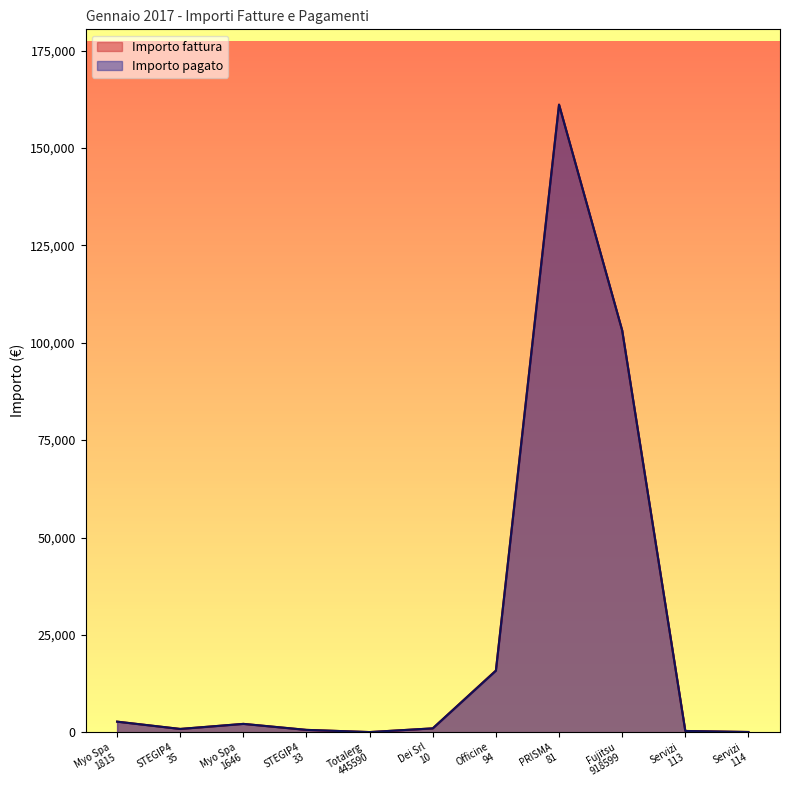

The value of Importo fattura at Officine
94 is 4030.7. True or false?

False